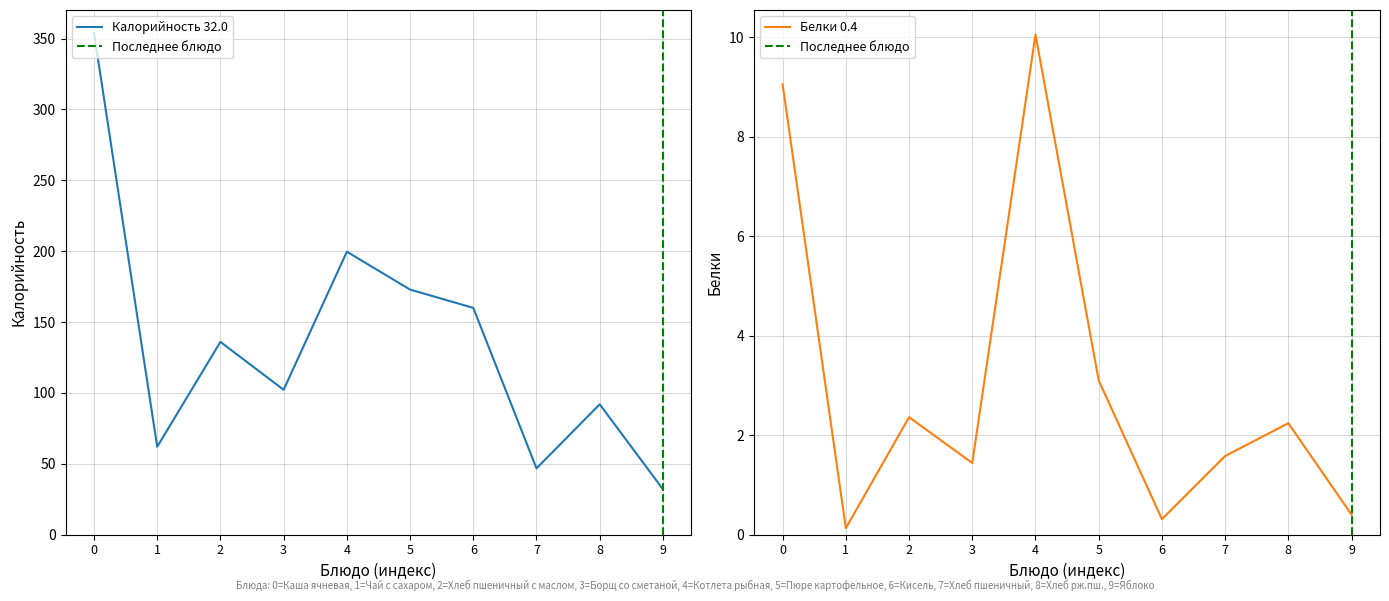

How many categories are shown in the chart?

10